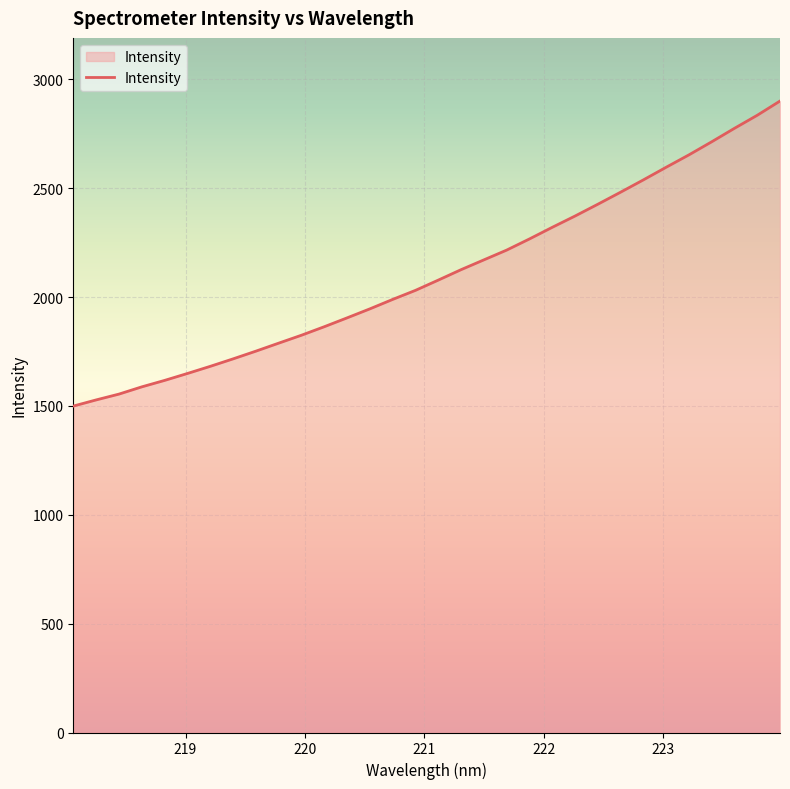

What is the difference between the maximum and minimum values?

1401.3